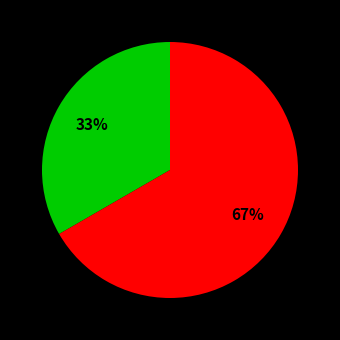

To the nearest percent, what is the average slice percentage?

50%